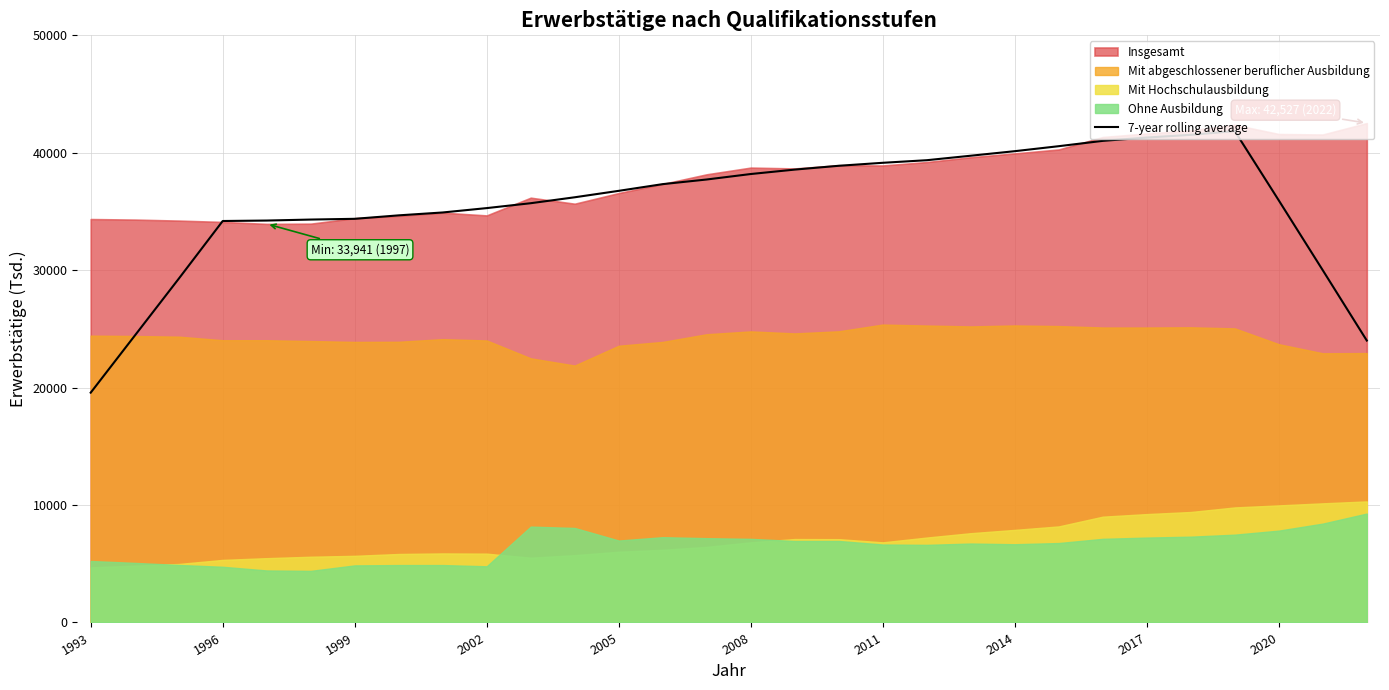

The value of 7-year rolling average at 2011 is 39145.1. True or false?

True